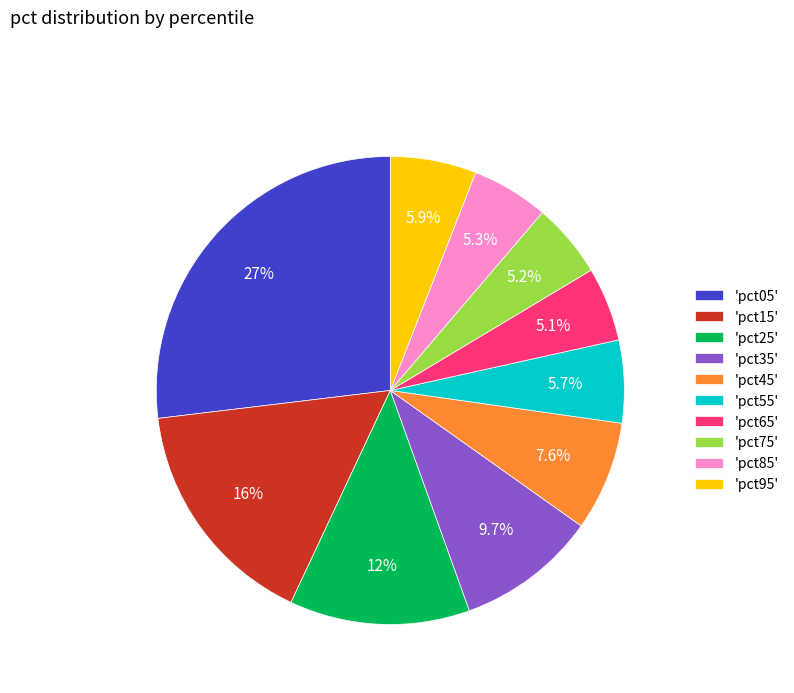

Does any single category account for the majority?

No